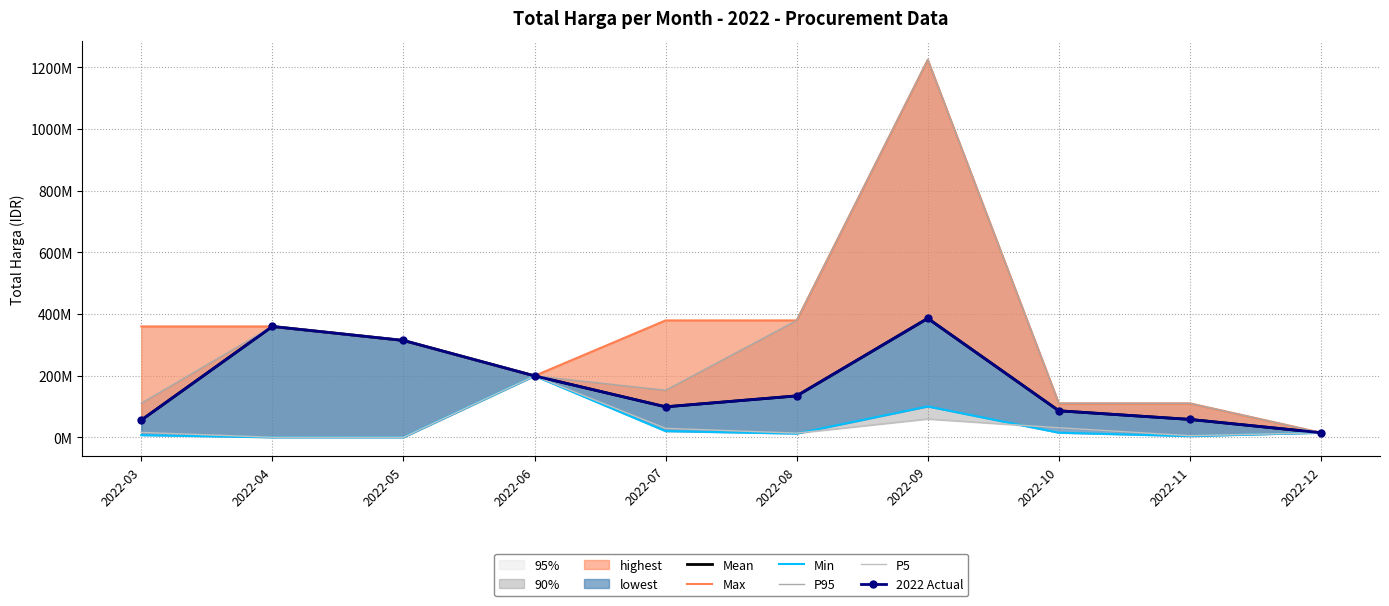

Where is the first local minimum for Max?

2022-06